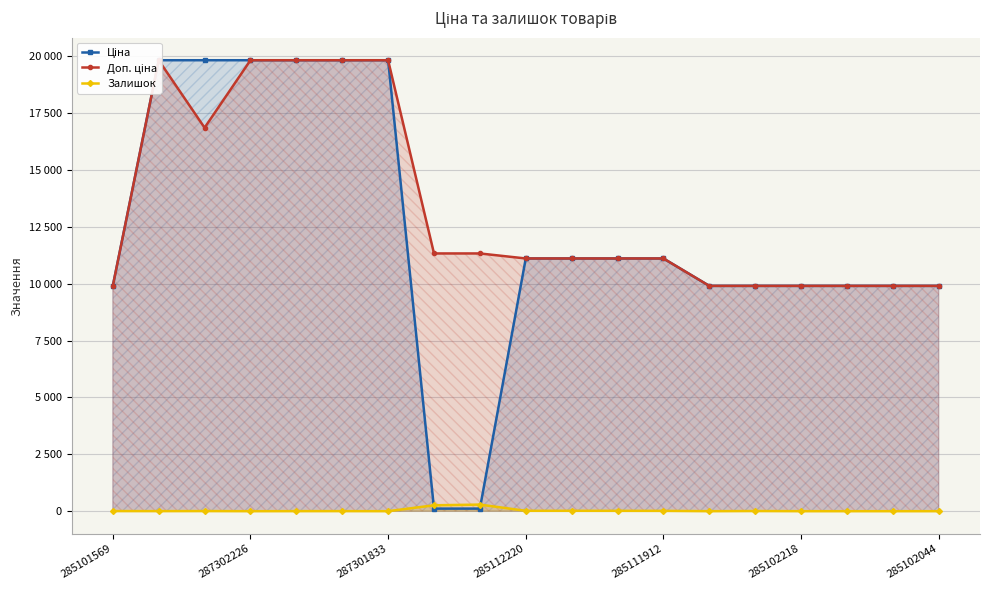

How many values in the Ціна series are below 11113?

9